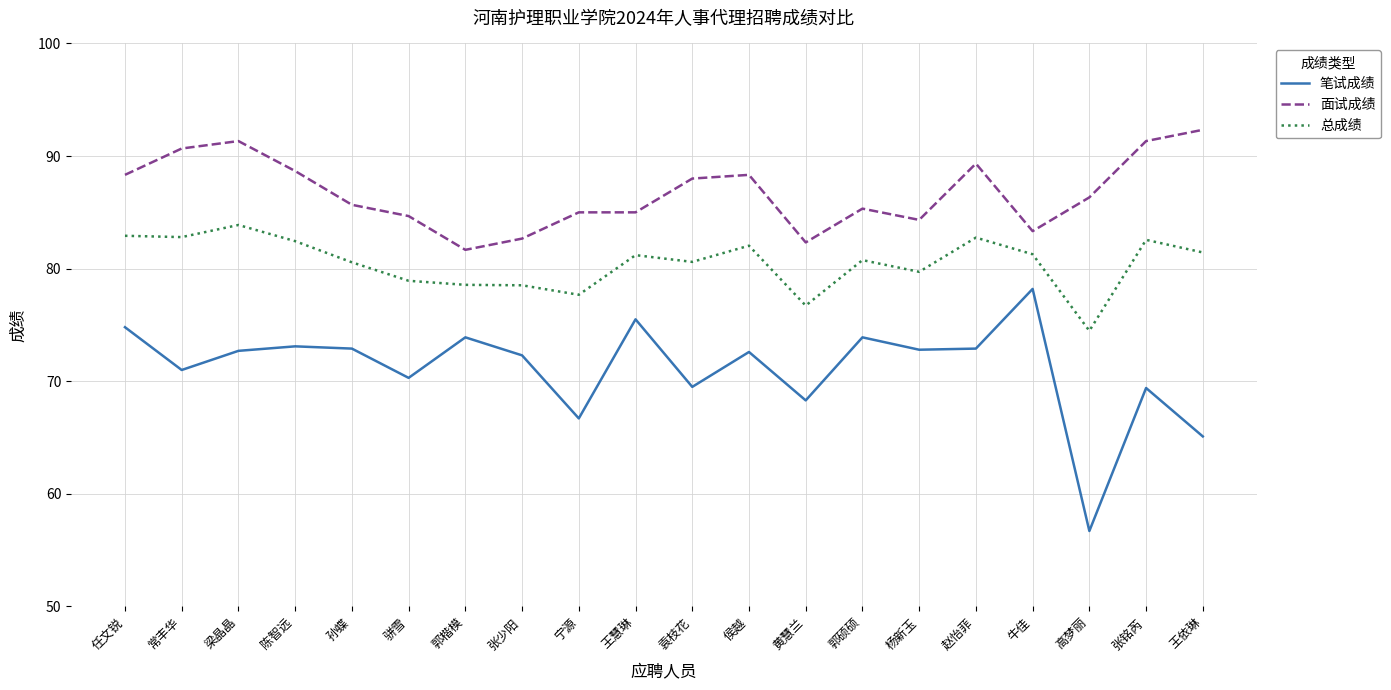

Which series has the largest range (max minus min)?

笔试成绩